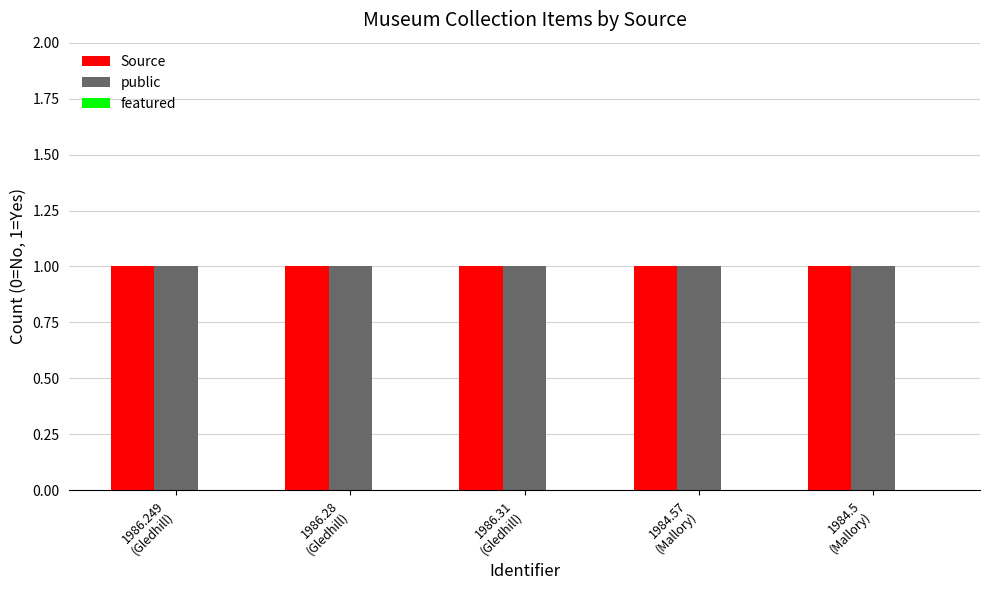

Rank the series by their maximum value, from lowest to highest.

featured, Source, public